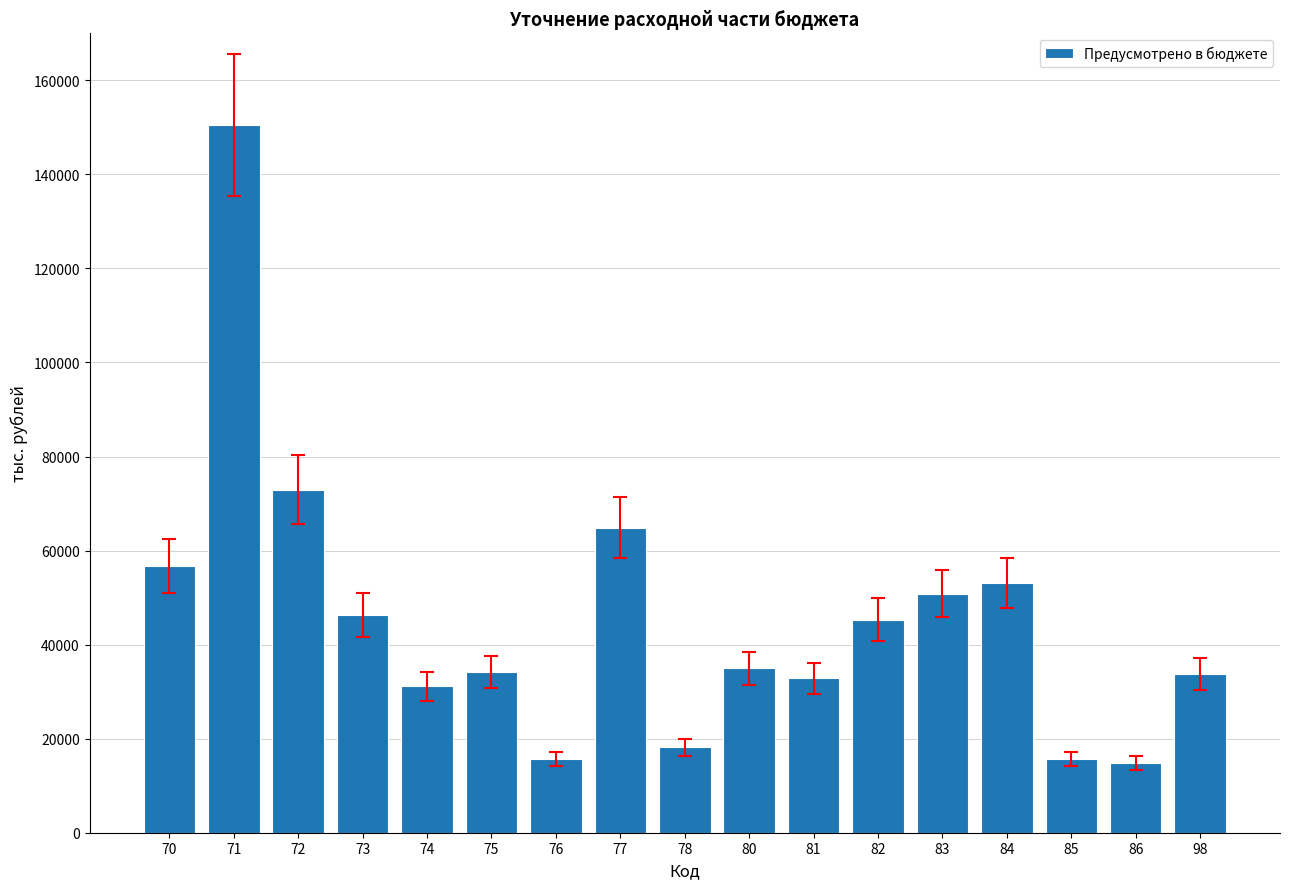

The chart shows a value of 32812.7 at 81. True or false?

True